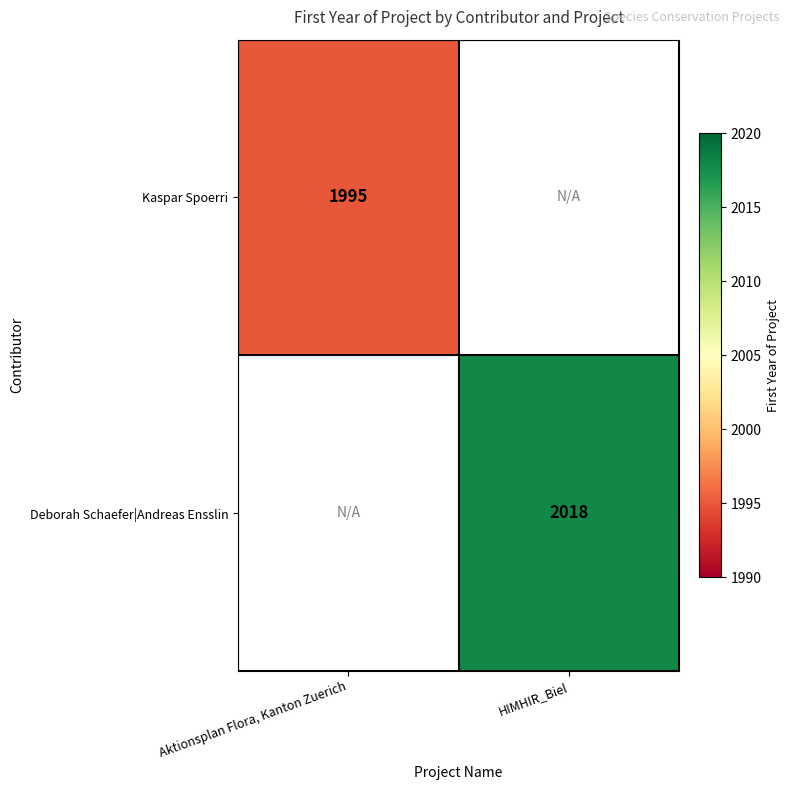

The Deborah Schaefer|Andreas Ensslin series shows 2680 at HIMHIR_Biel. True or false?

False